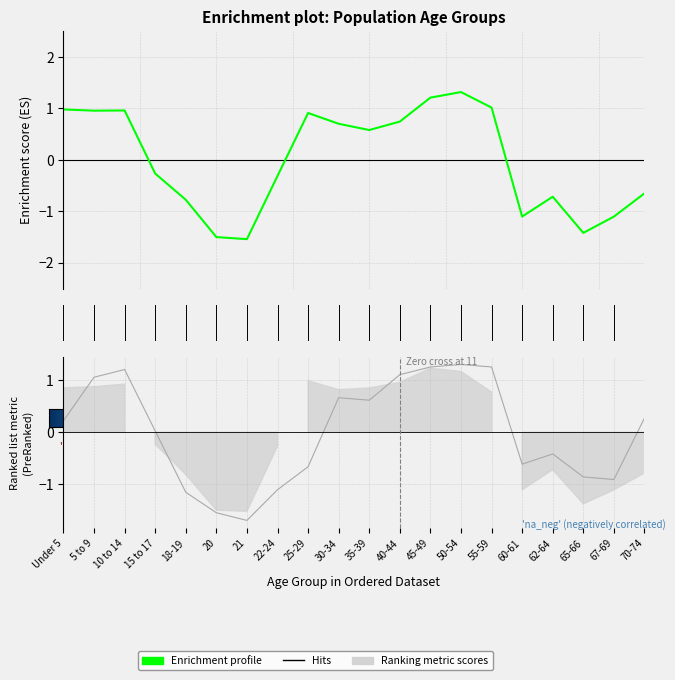

Is this an area chart (filled region under the line)?

No